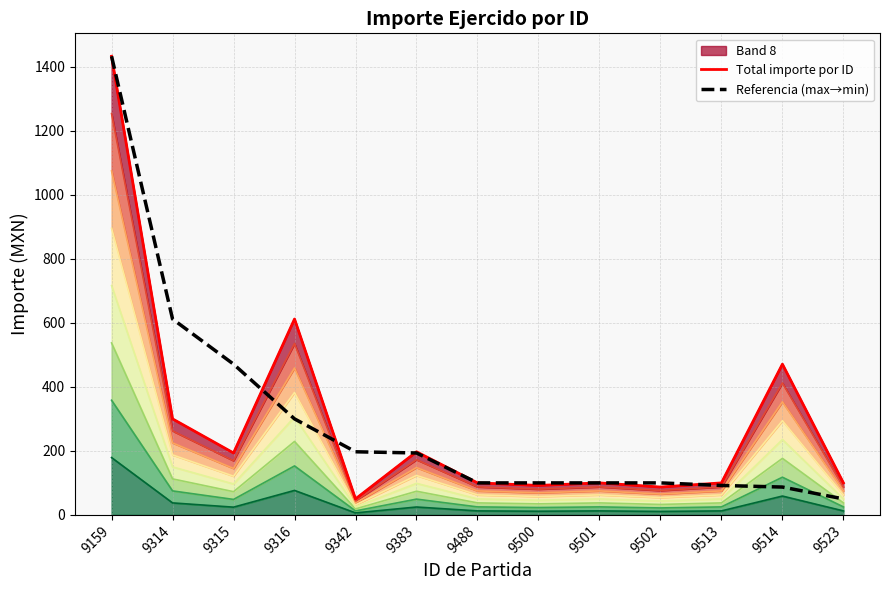

Reading right to left, transcribe all the data shown in this chart.

Total importe por ID: 9523=100.0	9514=471.0	9513=100.0	9502=87.0	9501=100.0	9500=92.0	9488=100.0	9383=197.2	9342=50.0	9316=612.0	9315=193.5	9314=300.0	9159=1433.0
Referencia (max→min): 9523=50.0	9514=87.0	9513=92.0	9502=100.0	9501=100.0	9500=100.0	9488=100.0	9383=193.5	9342=197.2	9316=300.0	9315=471.0	9314=612.0	9159=1433.0